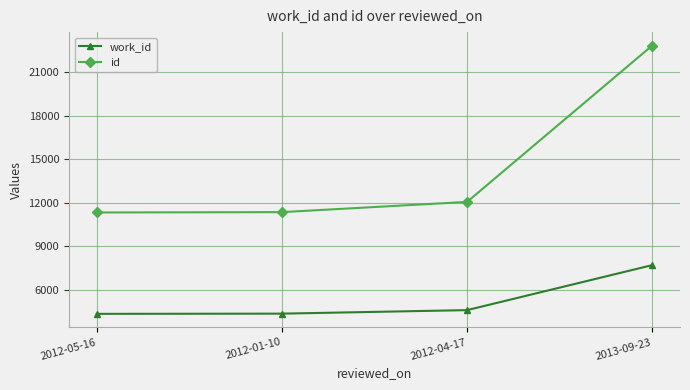

What value does the id series have at 2013-09-23?

22847